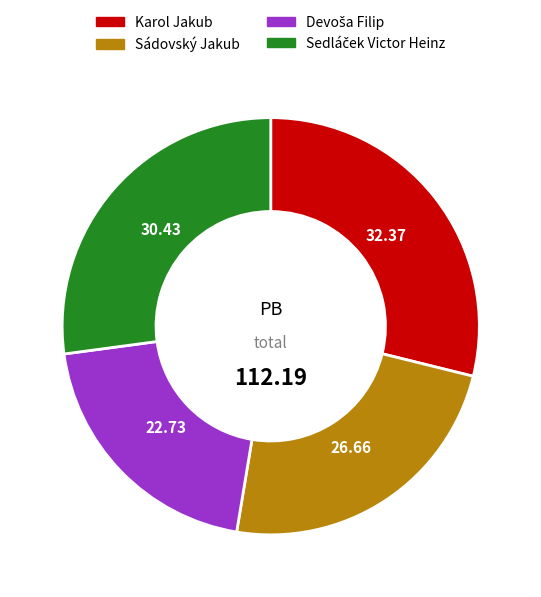

Is there any slice that represents more than half of the pie?

No